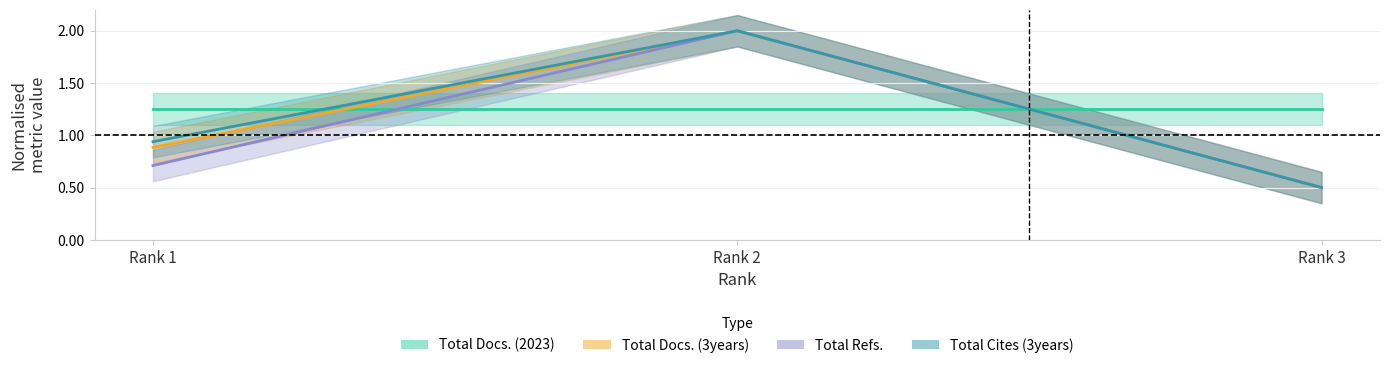

What is the maximum value shown in the chart?

2.0